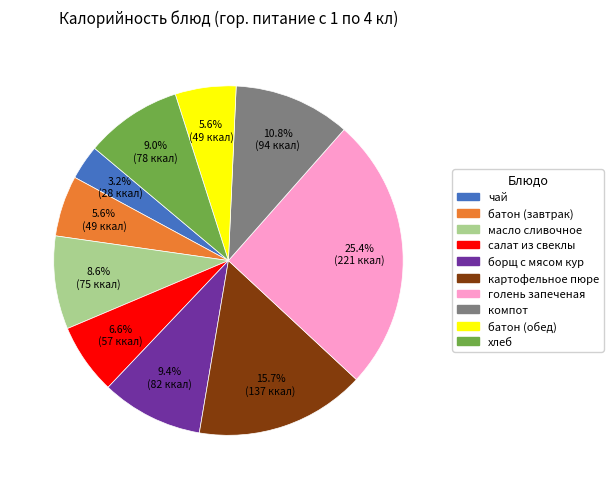

What percentage is NOT represented by масло сливочное?

91.4%